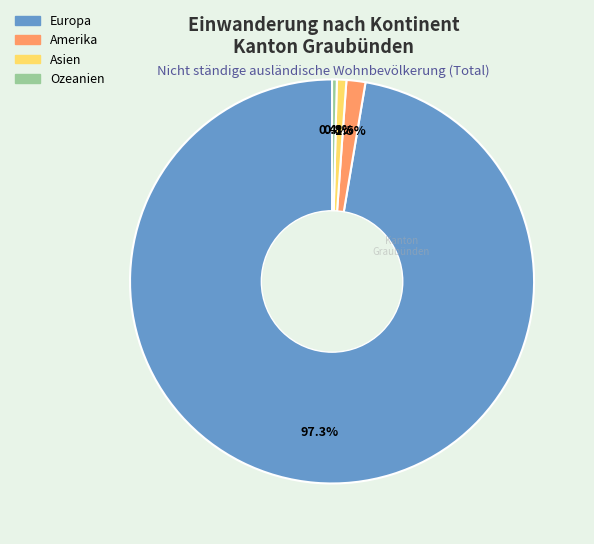

Is there any slice that represents more than half of the pie?

Yes